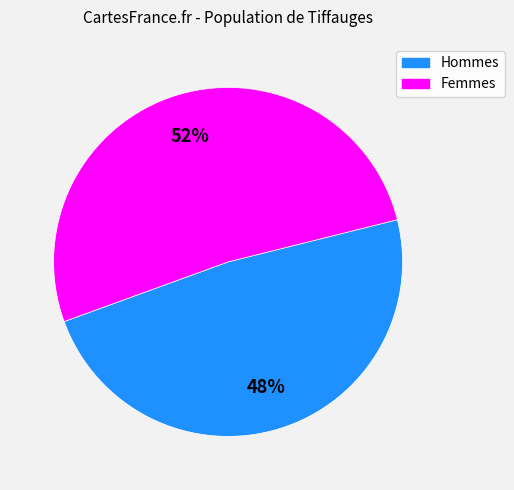

Is there a majority slice in this chart?

Yes